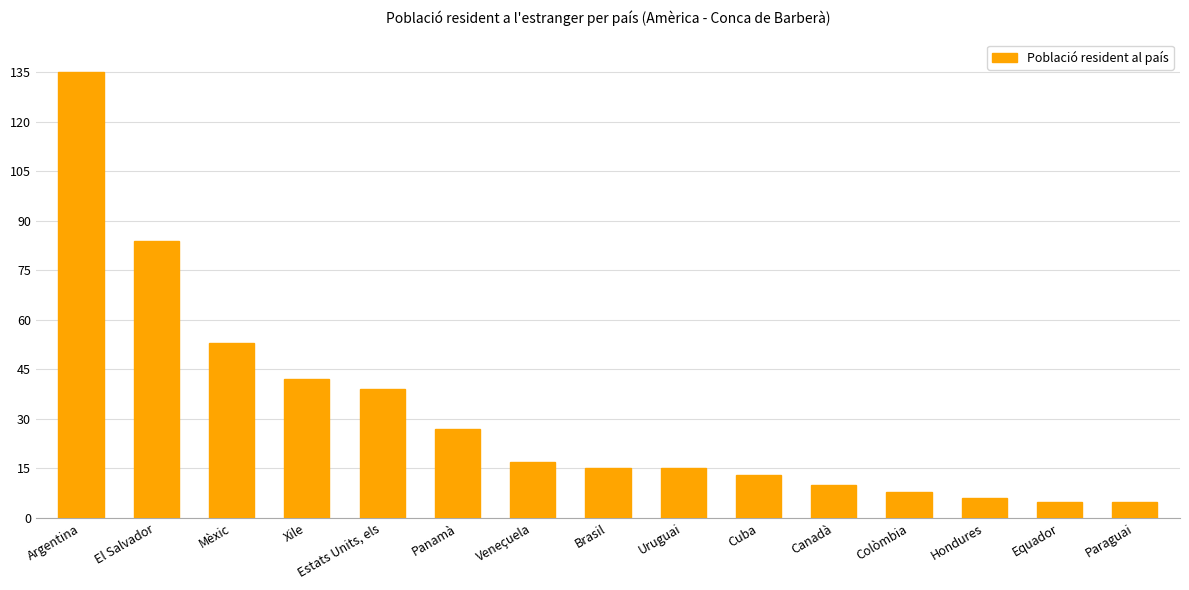

What position from the right is Veneçuela?

9